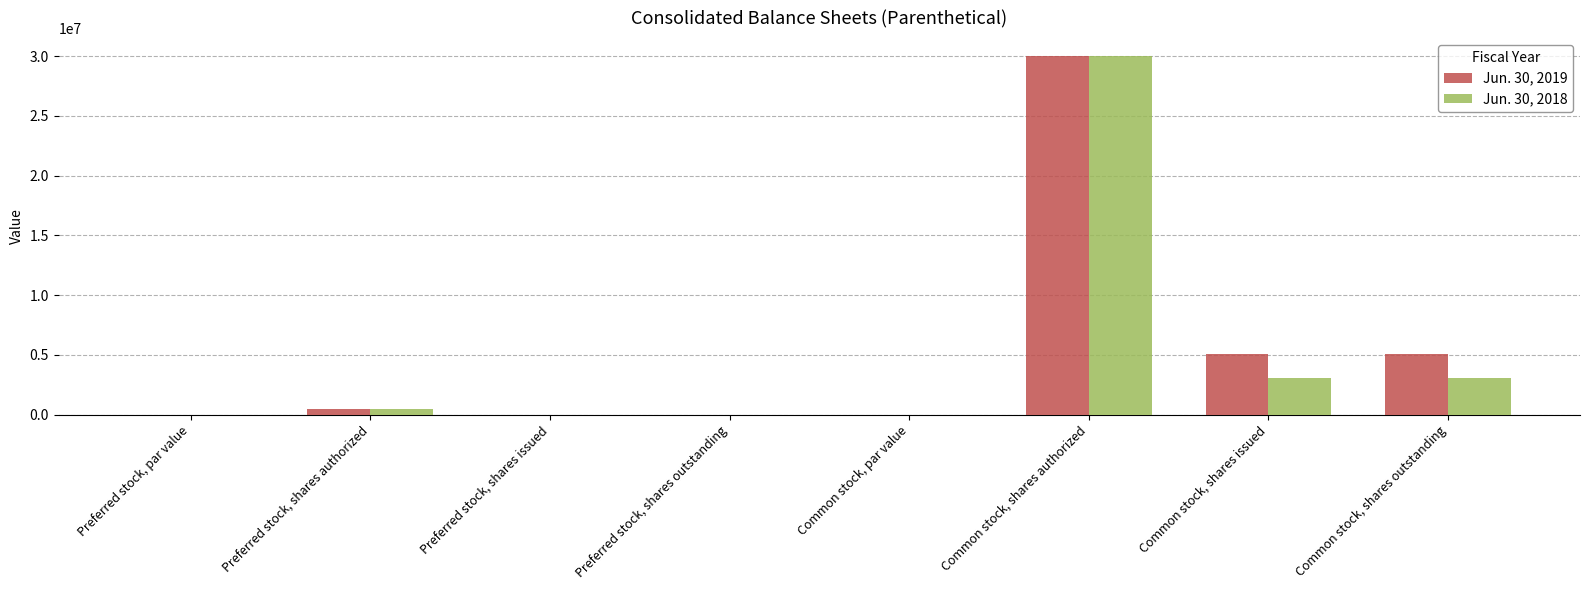

The value of Jun. 30, 2018 at Common stock, shares issued is 3106103.0. True or false?

True